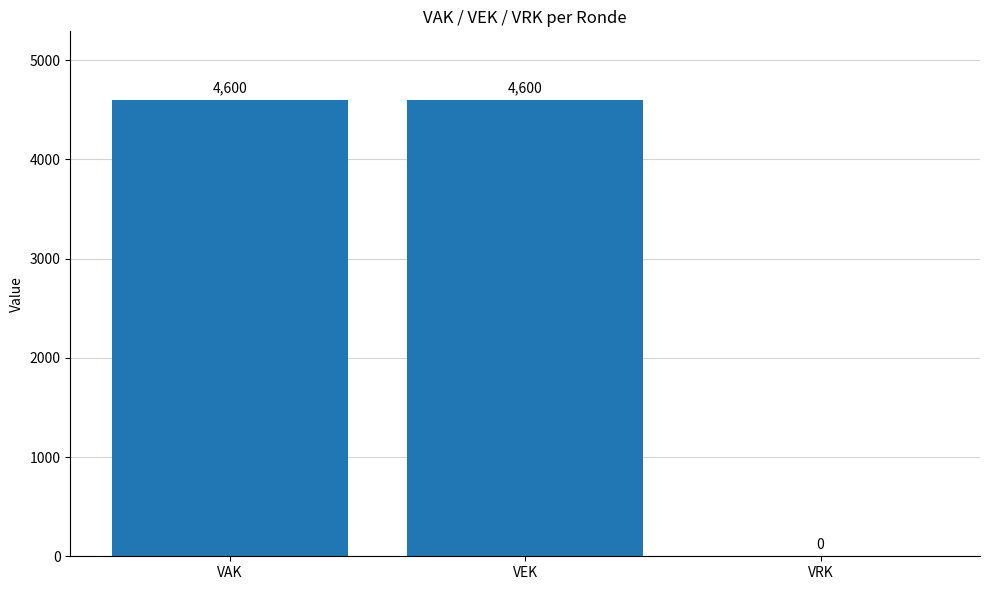

What is the sum of the values at VAK and VRK?

4600